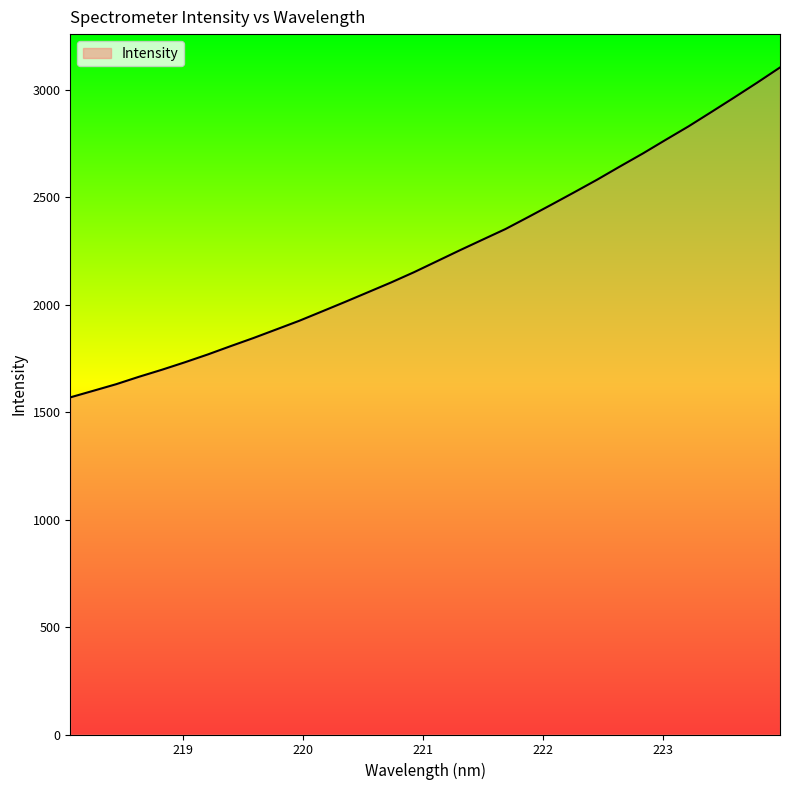

What is the difference between the second highest and second lowest values?

1433.4